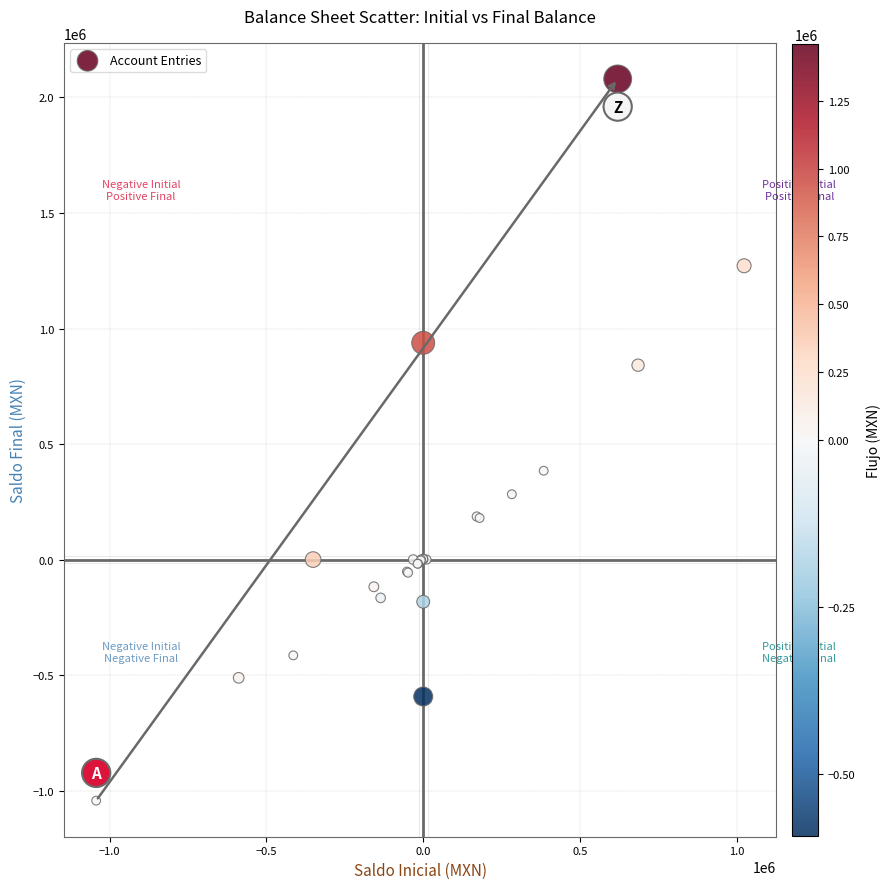

What Y value in the scatter plot is closest to 518421?

384346.5